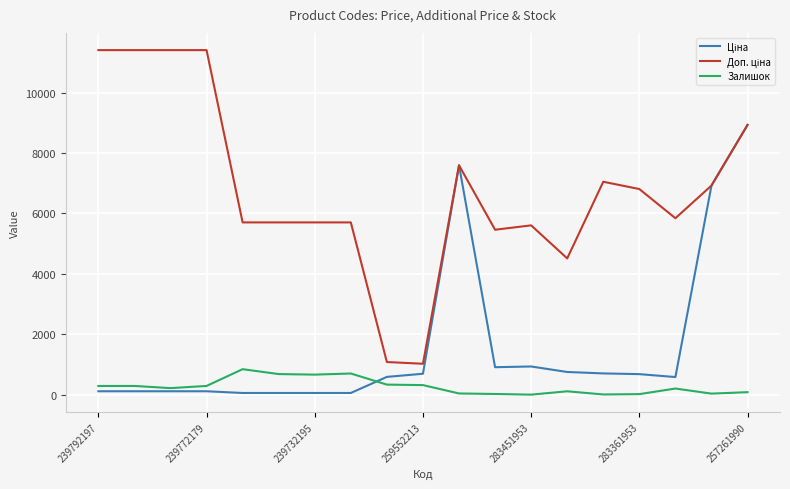

List the series in order of their peak value, lowest first.

Залишок, Ціна, Доп. ціна